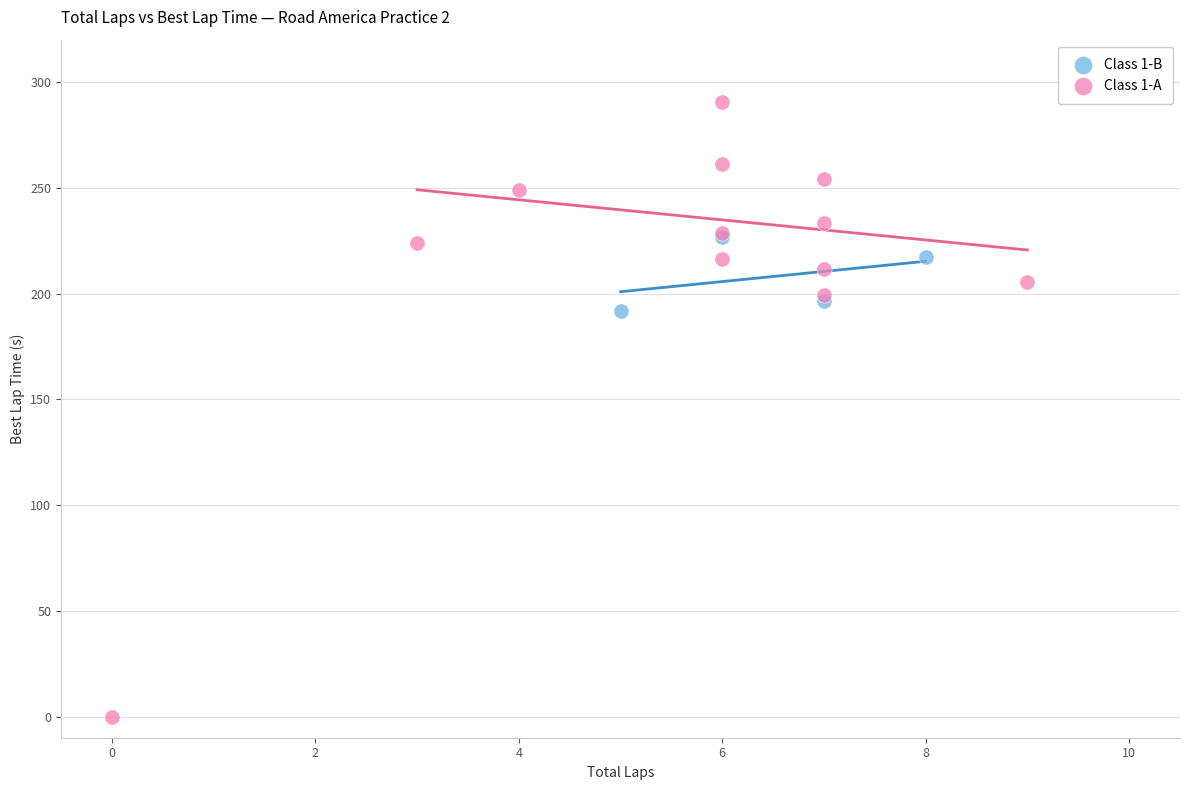

Which series contains the highest Y value?

Class 1-A